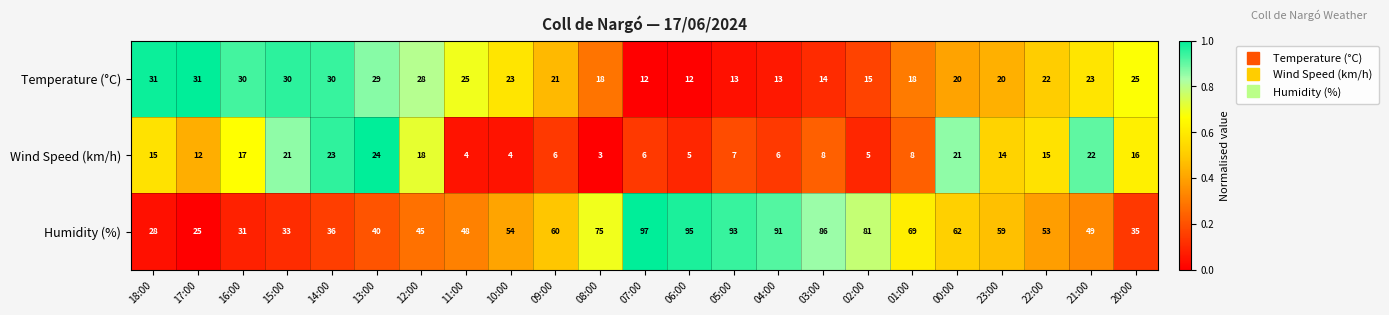

Count the number of data series in this chart.

3